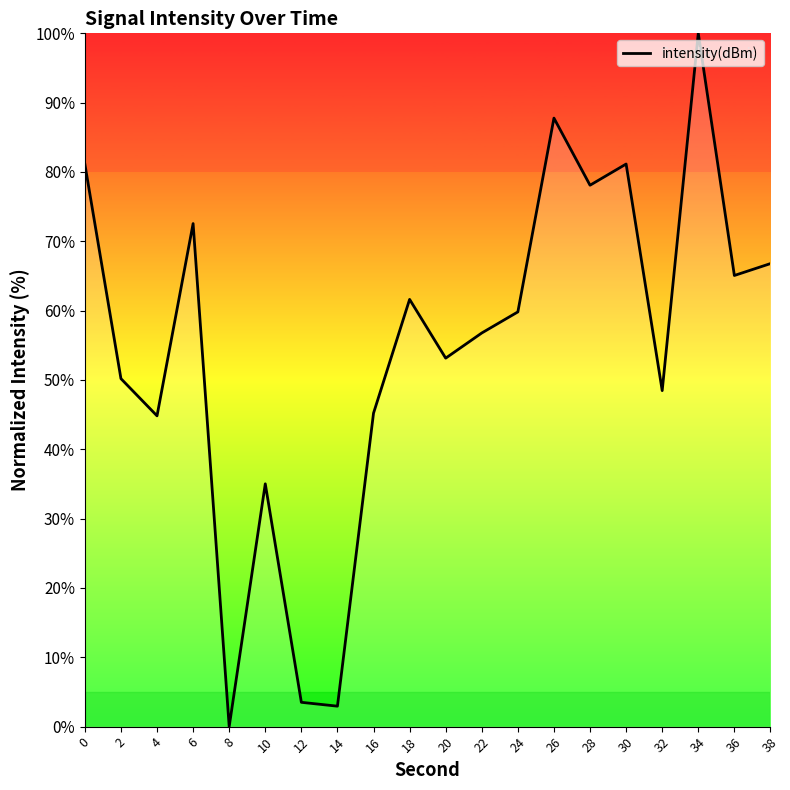

Which label corresponds to the largest value in the chart?

34